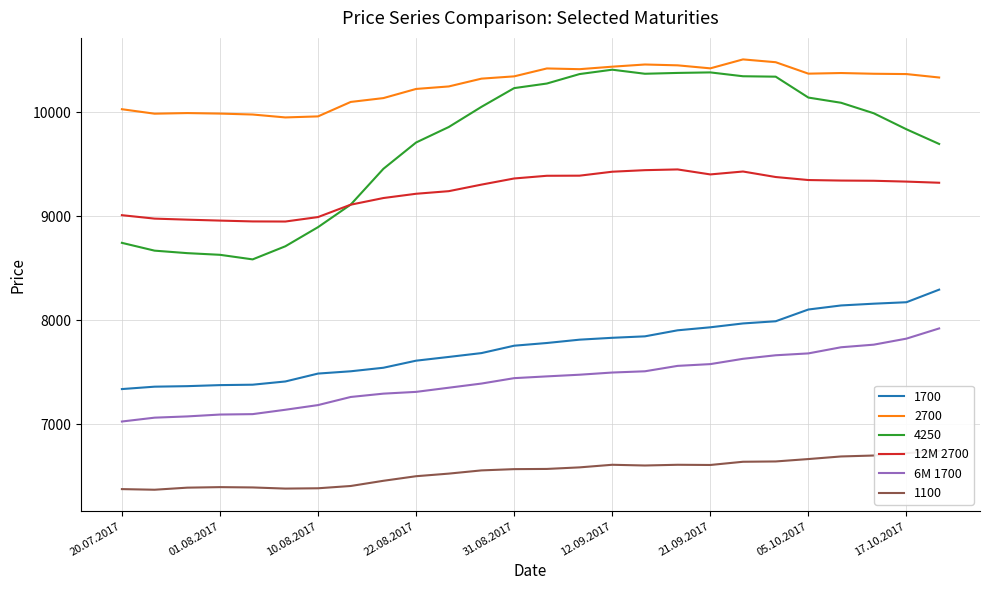

Is this an area chart (filled region under the line)?

No